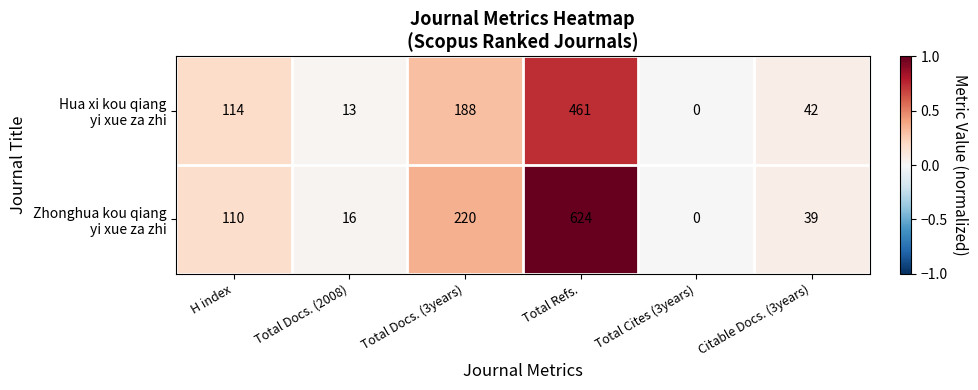

Which label corresponds to the largest value in the chart?

Total Refs.